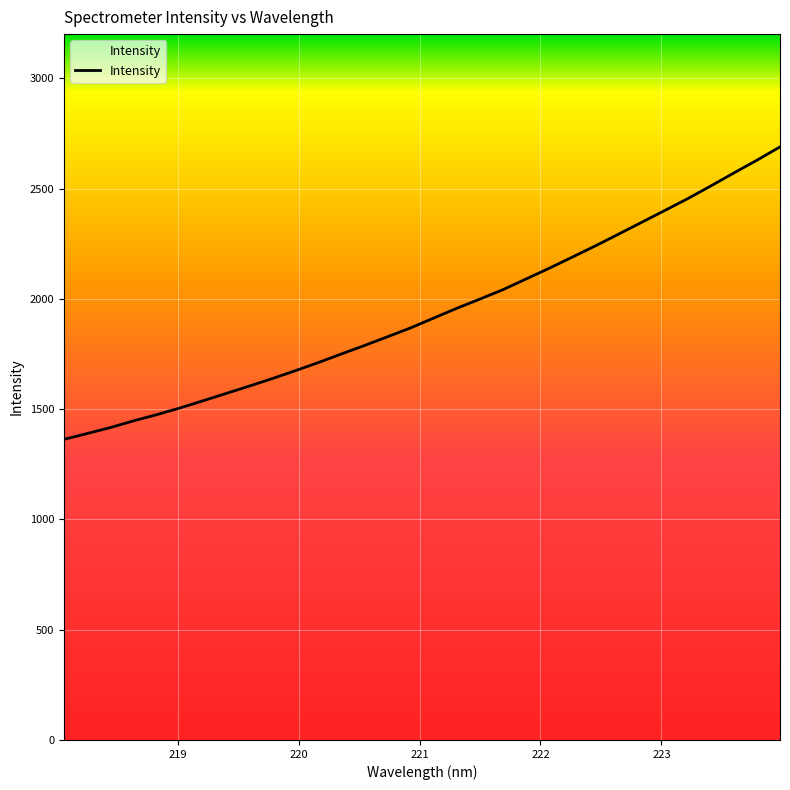

Reading right to left, what are all the values shown in this chart?

2688.7	2628.3	2570.4	2511.6	2454.0	2400.1	2346.4	2292.9	2239.9	2188.9	2138.5	2089.9	2041.6	1998.8	1957.1	1912.8	1868.2	1828.0	1788.2	1749.8	1710.7	1673.7	1637.8	1603.7	1570.3	1537.3	1504.5	1474.3	1446.4	1415.9	1389.1	1362.6